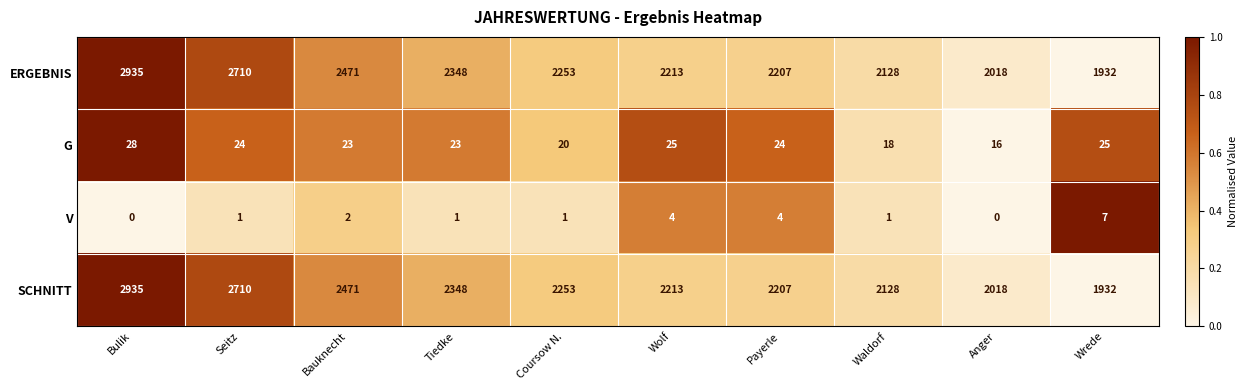

What is the spread (max minus min) of values at Waldorf?

2127